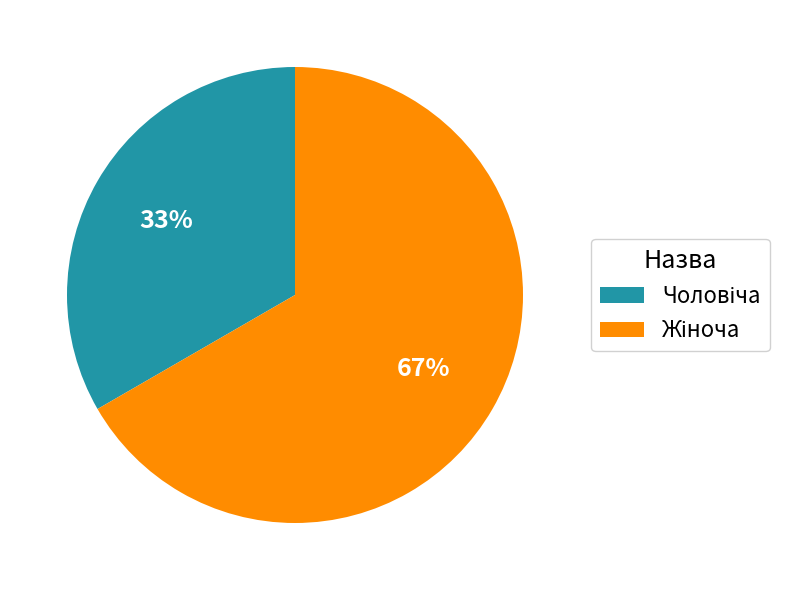

Is there any slice that represents more than half of the pie?

Yes